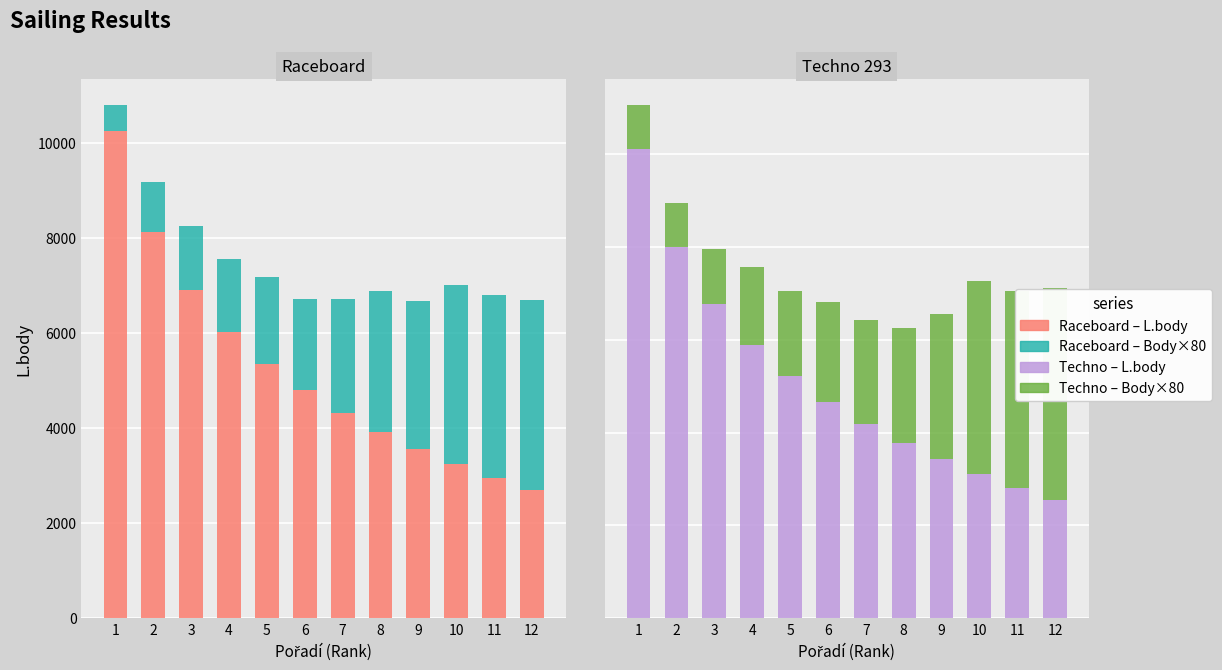

How many groups of bars are there?

12